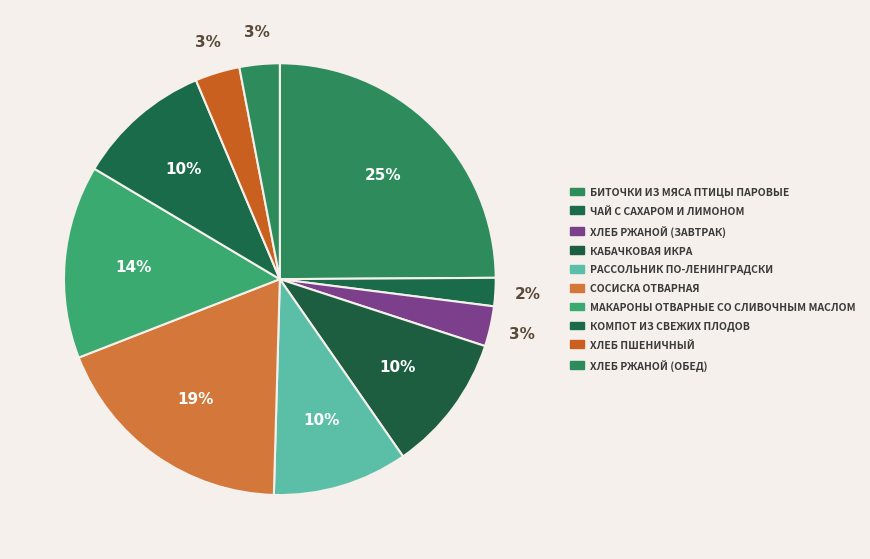

Which slice is the largest?

Биточки из мяса птицы паровые